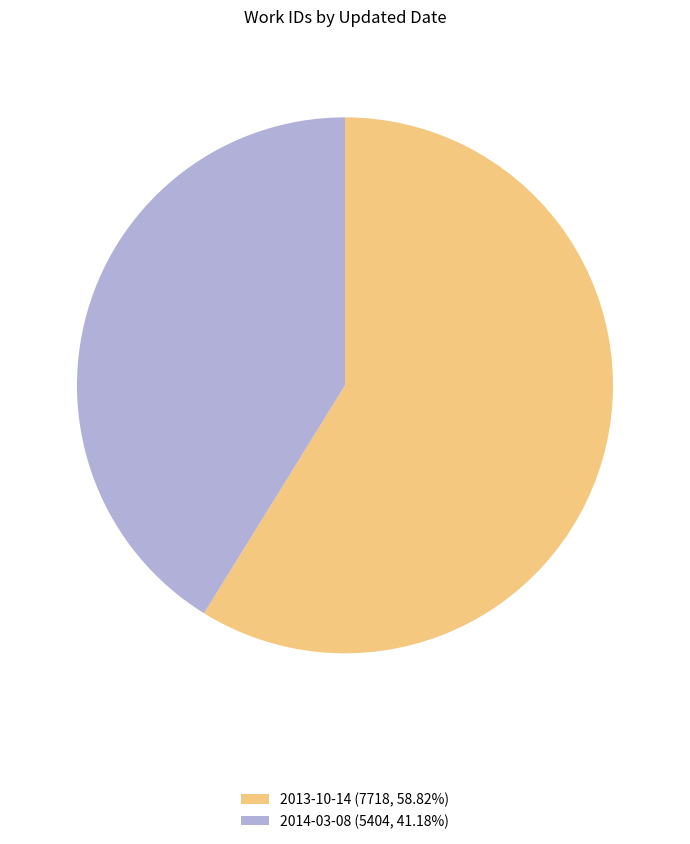

Does 2014-03-08 represent more than half of the total?

No